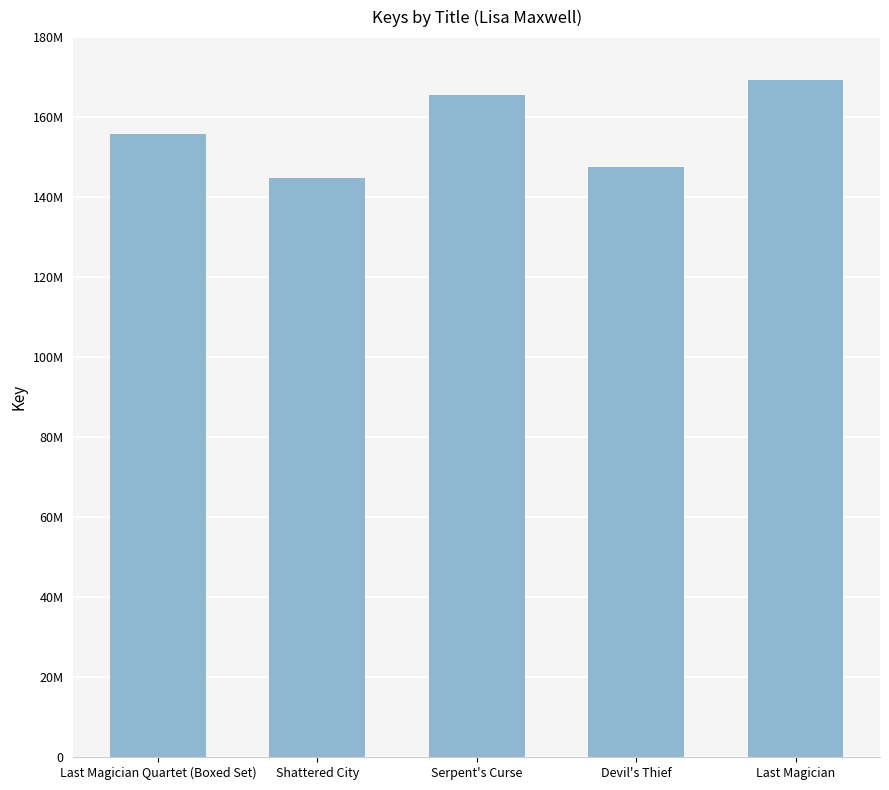

True or false: the data shows 155891752 at Last Magician Quartet (Boxed Set).

True